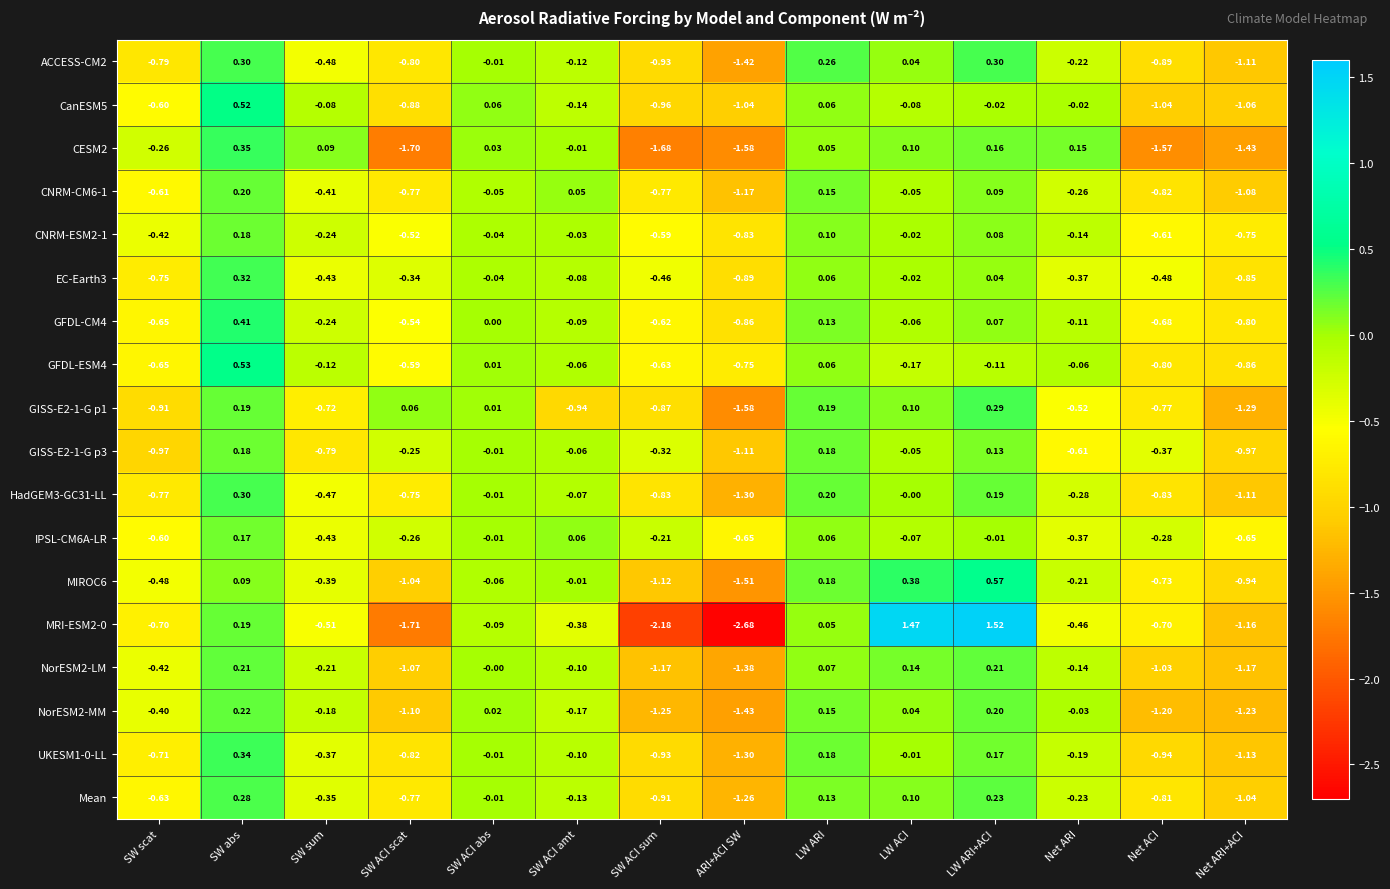

At how many categories does at least one series exceed -1?

14